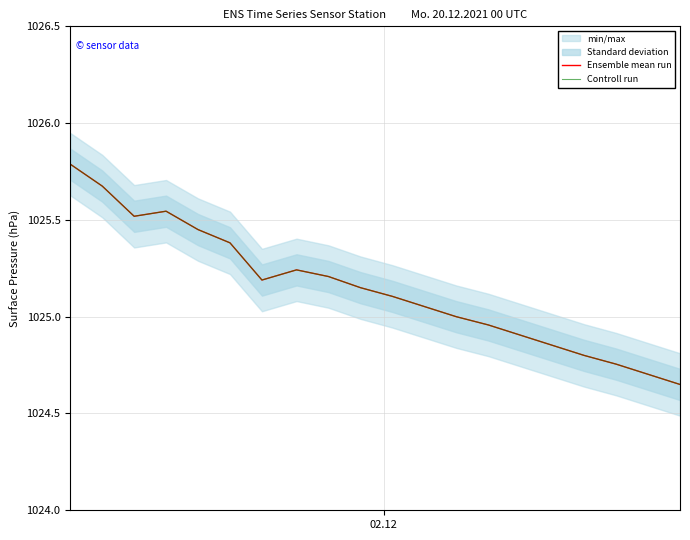

How many data points in Controll run are less than 1025?

7